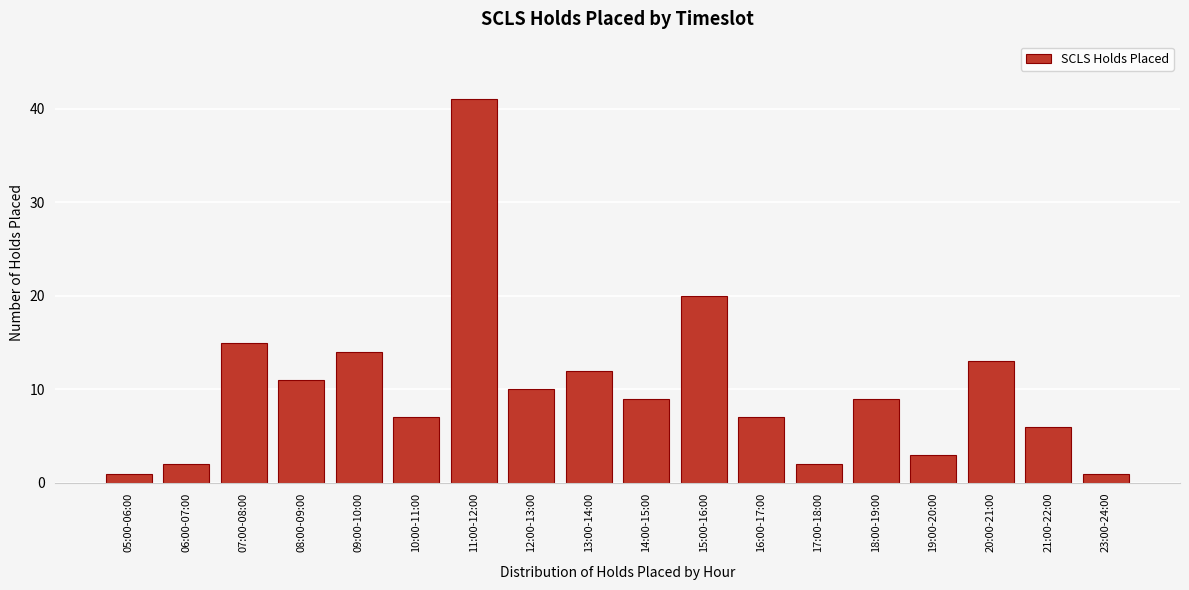

Reading left to right, transcribe all the data shown in this chart.

05:00-06:00=1	06:00-07:00=2	07:00-08:00=15	08:00-09:00=11	09:00-10:00=14	10:00-11:00=7	11:00-12:00=41	12:00-13:00=10	13:00-14:00=12	14:00-15:00=9	15:00-16:00=20	16:00-17:00=7	17:00-18:00=2	18:00-19:00=9	19:00-20:00=3	20:00-21:00=13	21:00-22:00=6	23:00-24:00=1